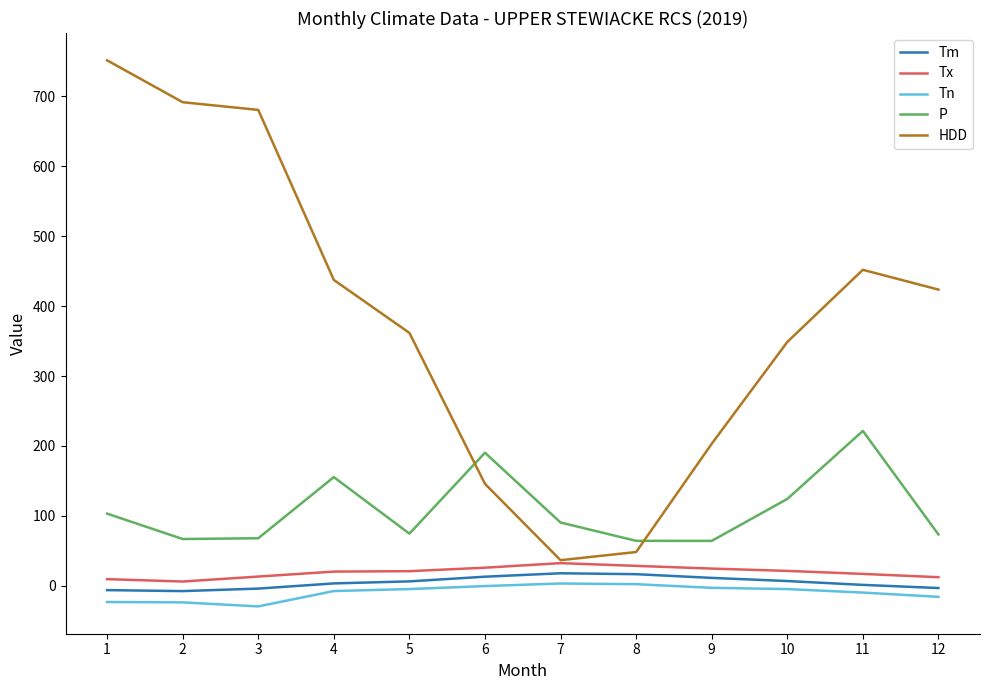

At 4, list the series in order from smallest to largest.

Tn, Tm, Tx, P, HDD